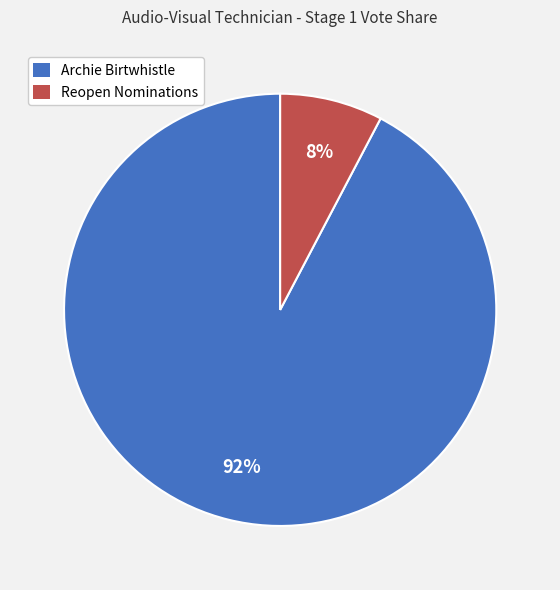

What percentage is the Reopen Nominations slice, to the nearest percent?

8%